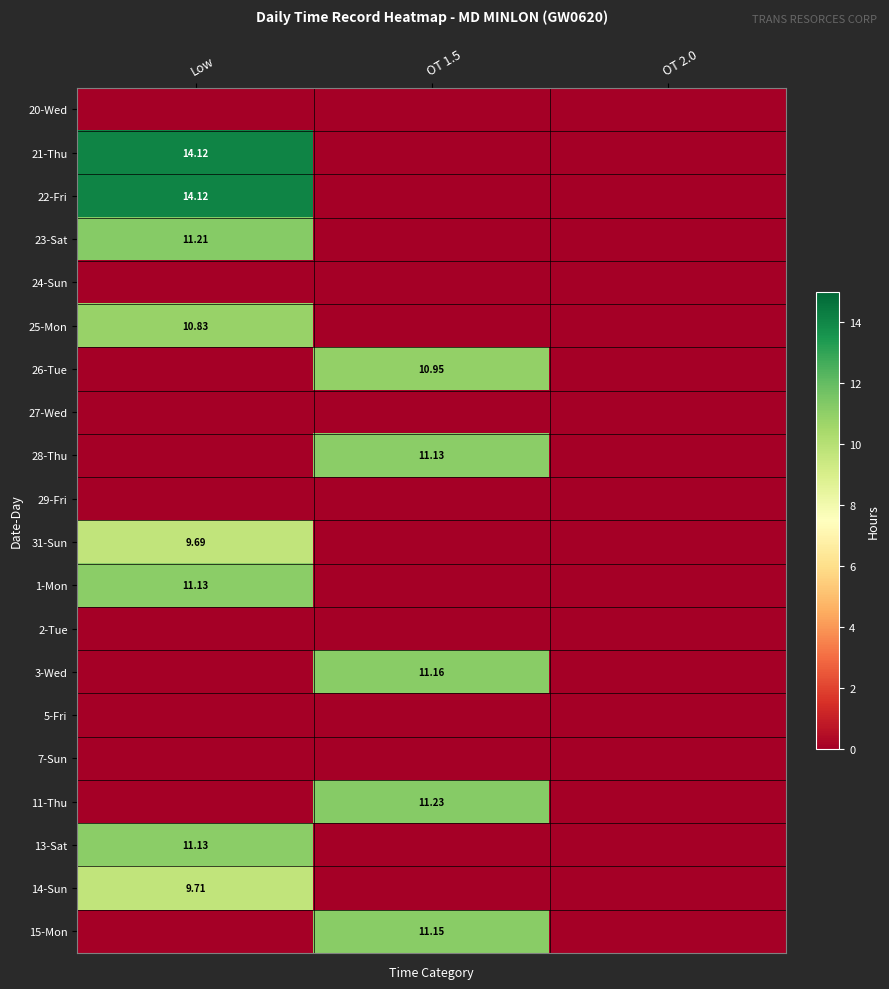

What is the maximum value for 31-Sun?

9.7